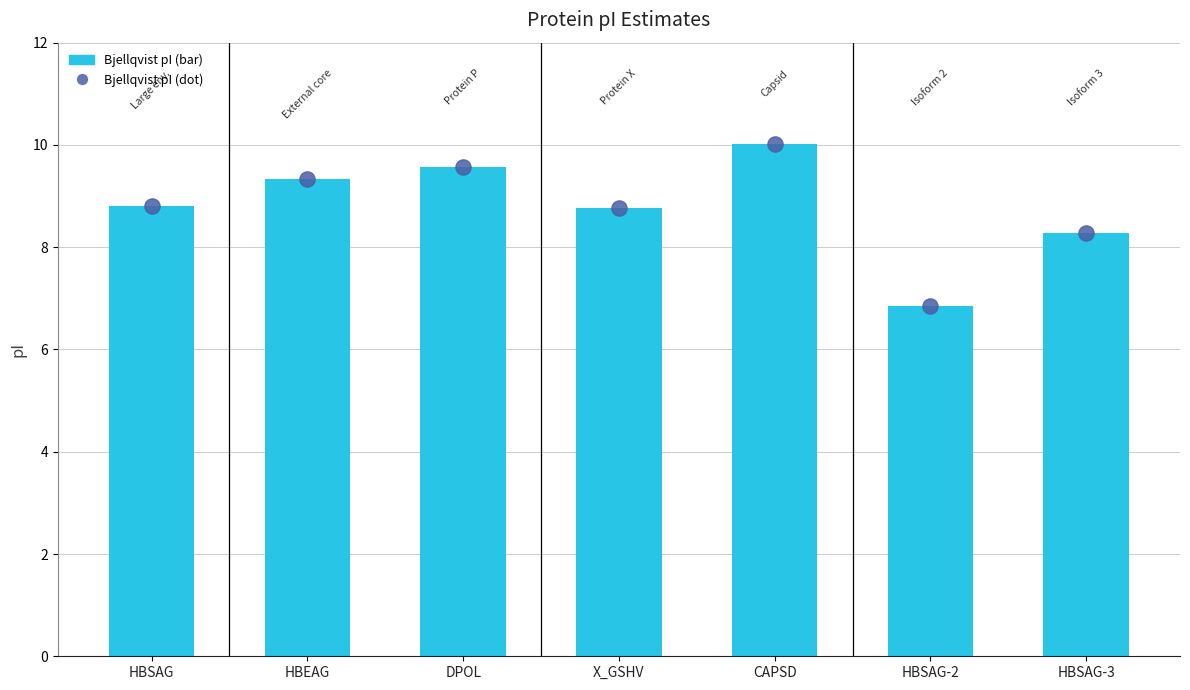

At which category is the sum across all series the highest?

CAPSD